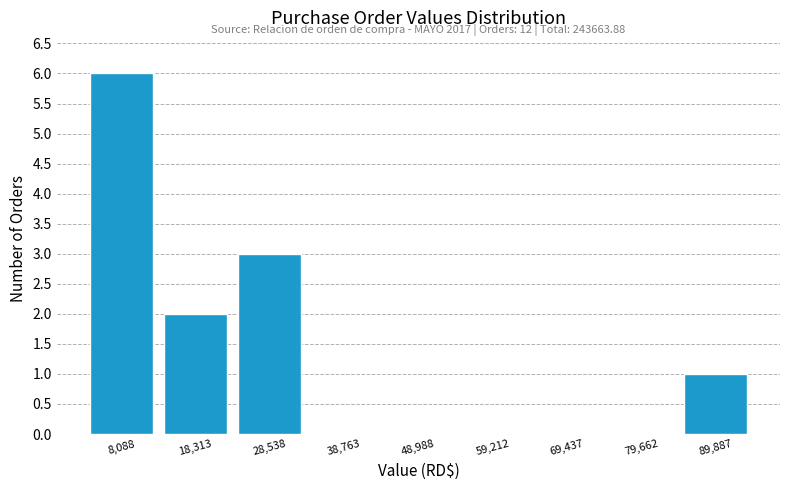

Which range on the x-axis has the tallest bar?

2000 to 14000